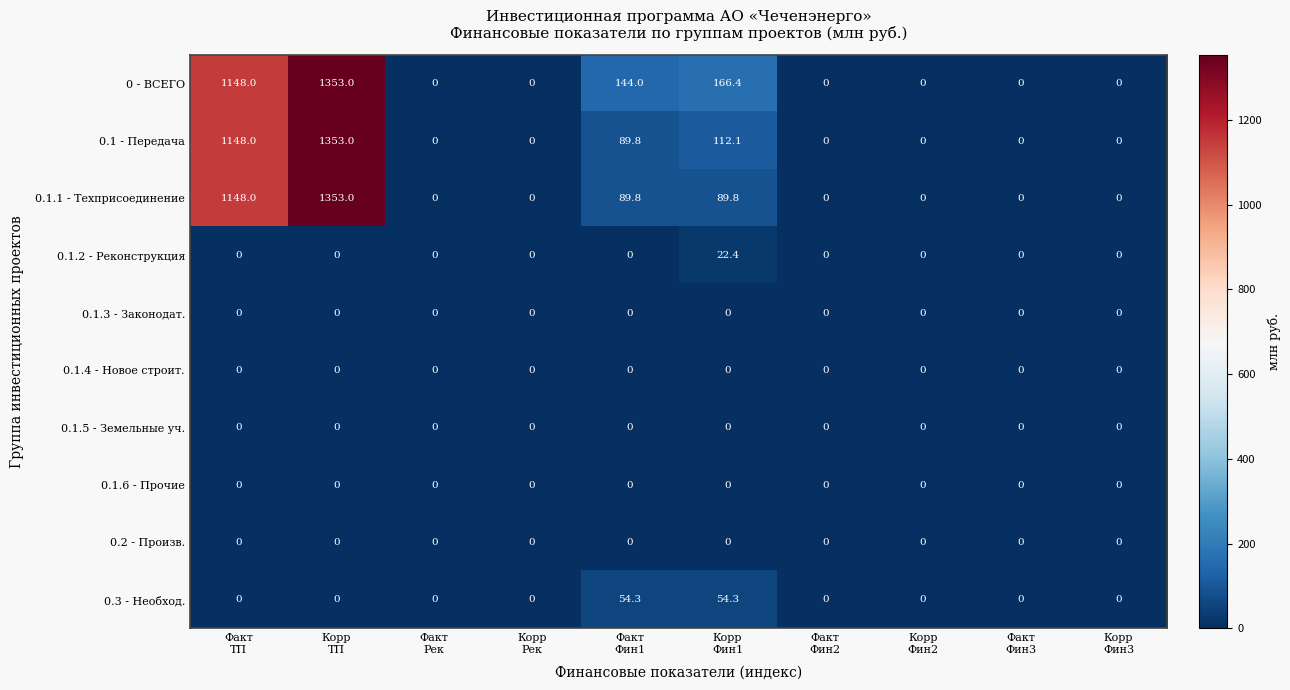

What is the greatest value displayed?

1353.0